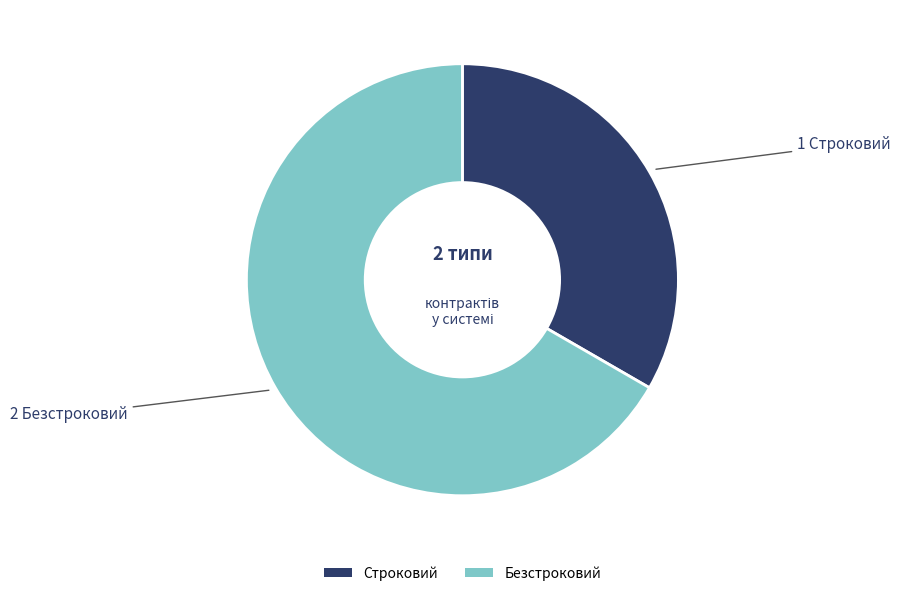

Rank the categories by value from highest to lowest.

Безстроковий, Строковий